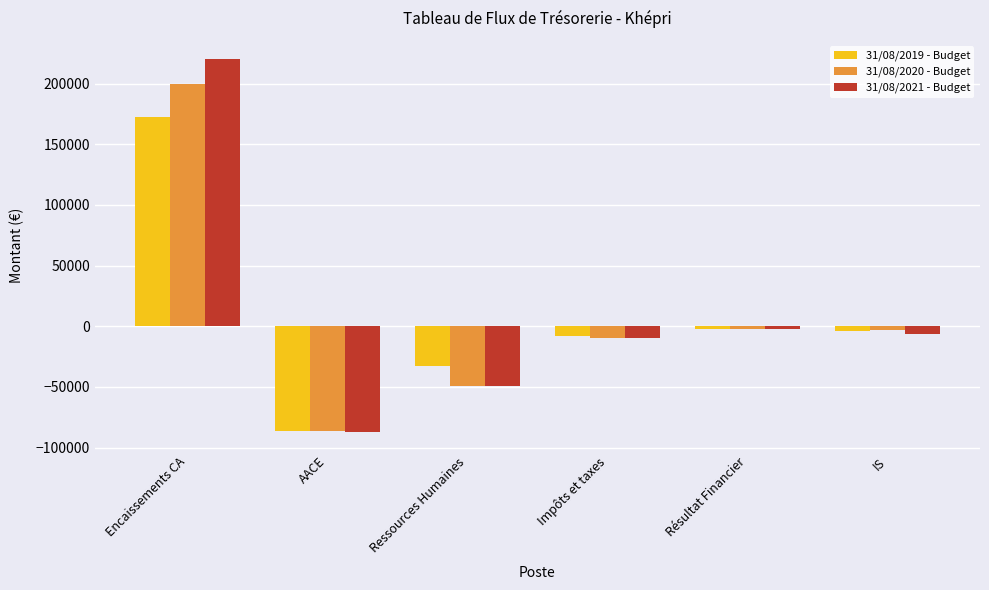

What is the maximum value for 31/08/2019 - Budget?

172207.0